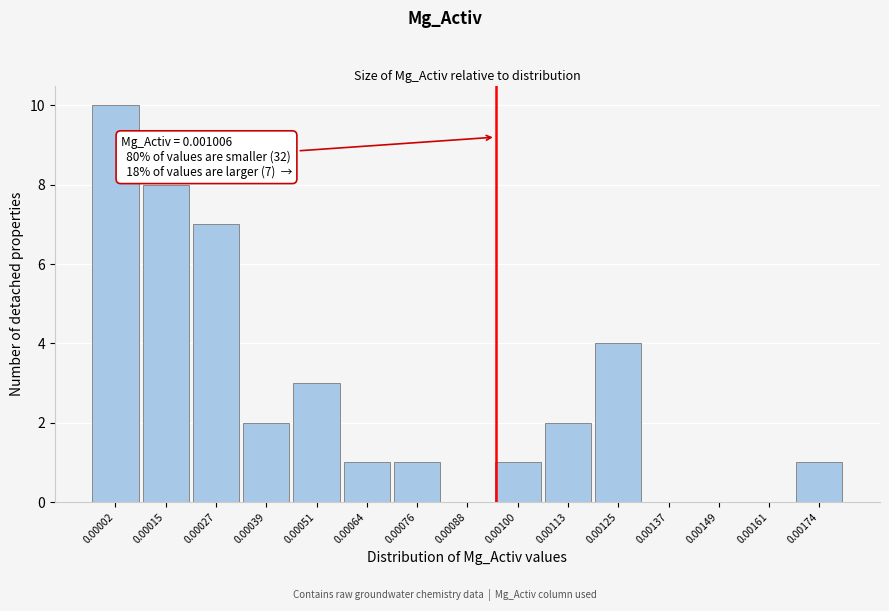

Reading left to right, what are all the values shown in this chart?

0.00002=10	0.00015=8	0.00027=7	0.00039=2	0.00051=3	0.00064=1	0.00076=1	0.00088=0	0.00100=1	0.00113=2	0.00125=4	0.00137=0	0.00149=0	0.00161=0	0.00174=1